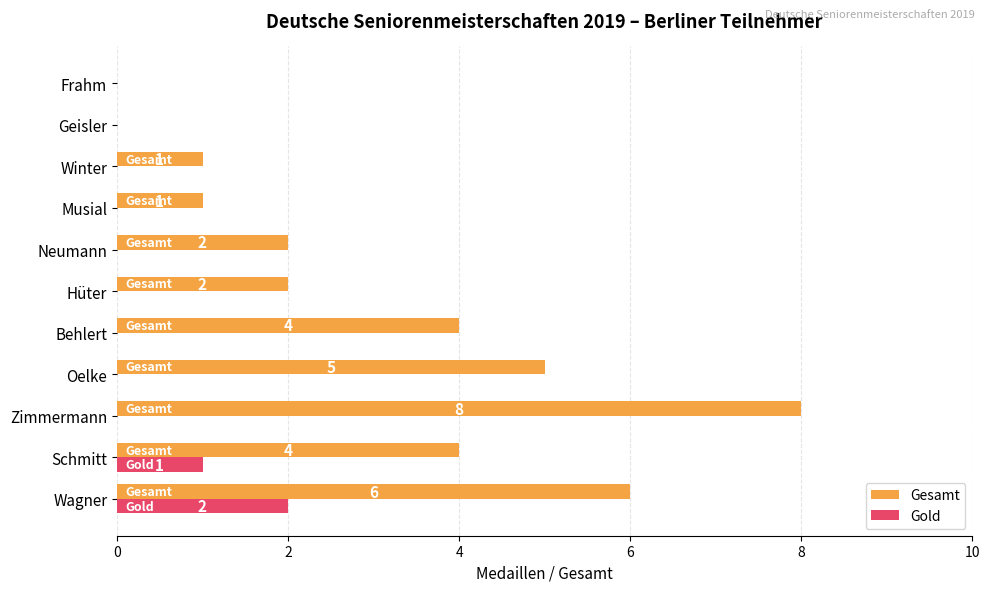

Is the value of Gold at Frahm greater than the value of Gesamt at Musial?

No